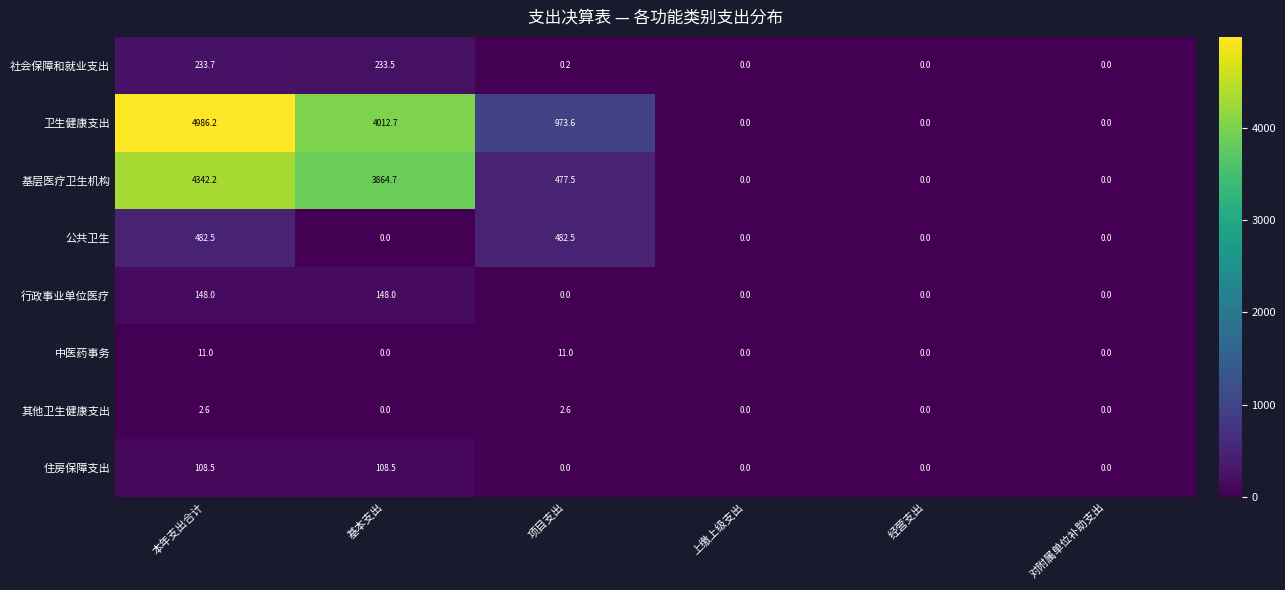

Count the number of data series in this chart.

8